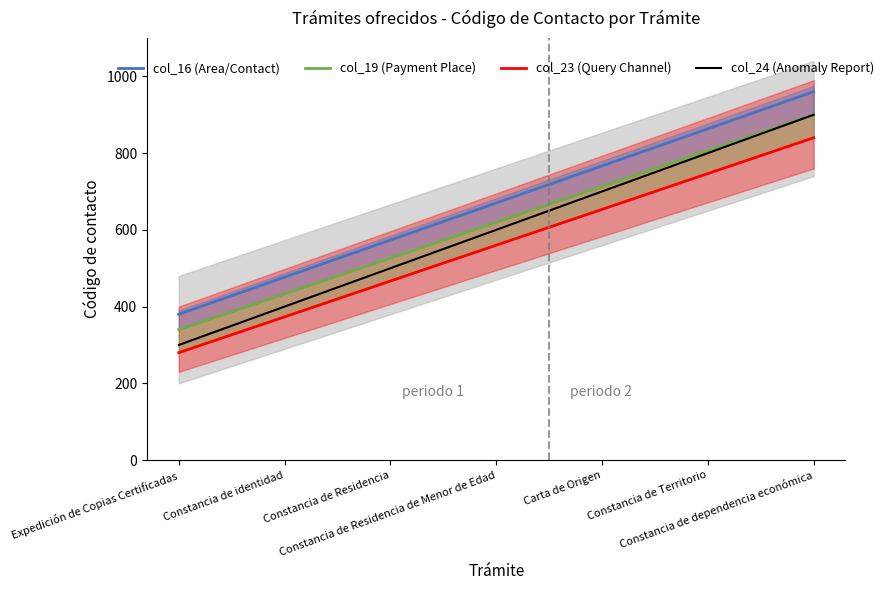

Read the col_16 (Area/Contact) value at Carta de Origen.

766.7